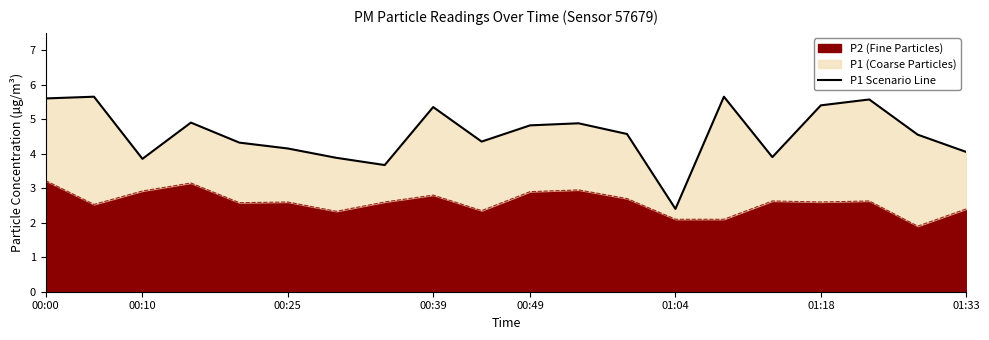

What is the lowest value of the P2 (Fine Particles) series?

1.9